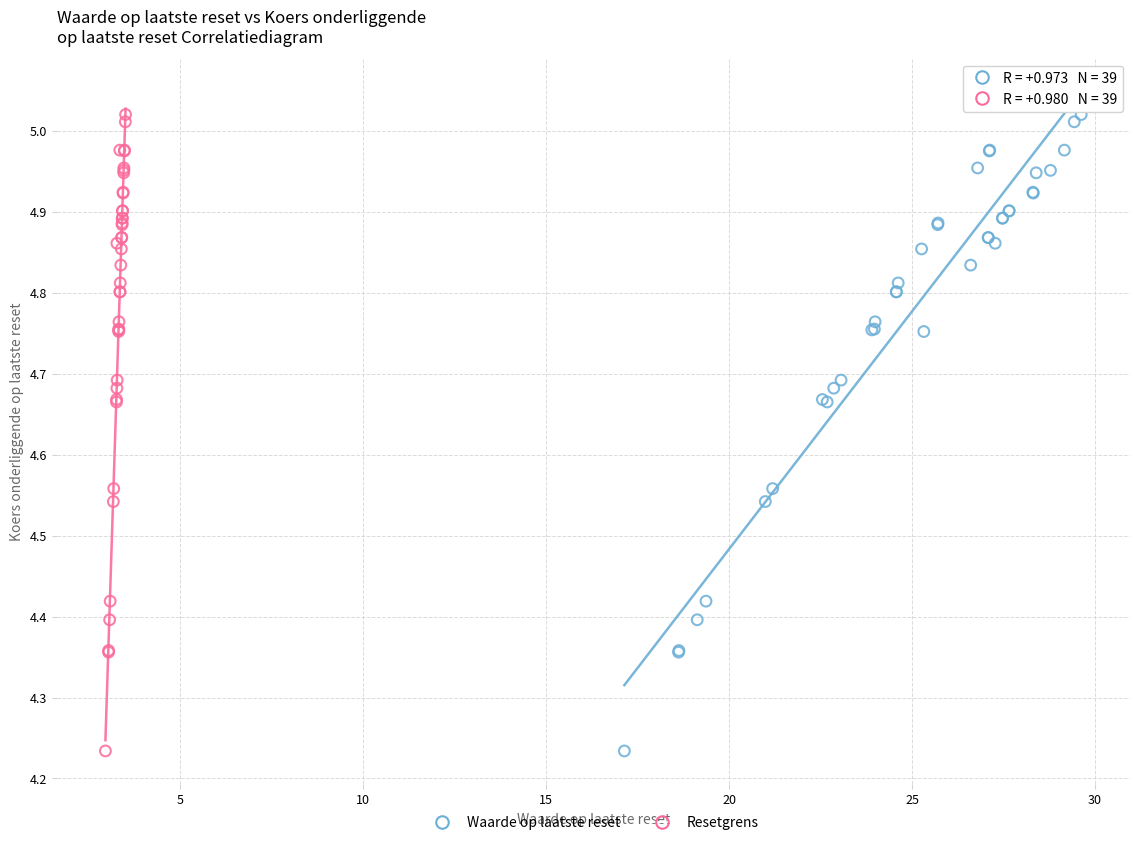

What are all the series names shown in the legend?

Waarde op laatste reset, Resetgrens